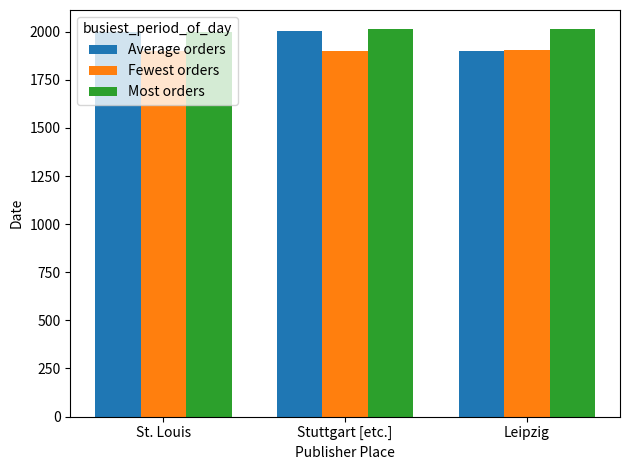

Read the Fewest orders value at Leipzig.

1905